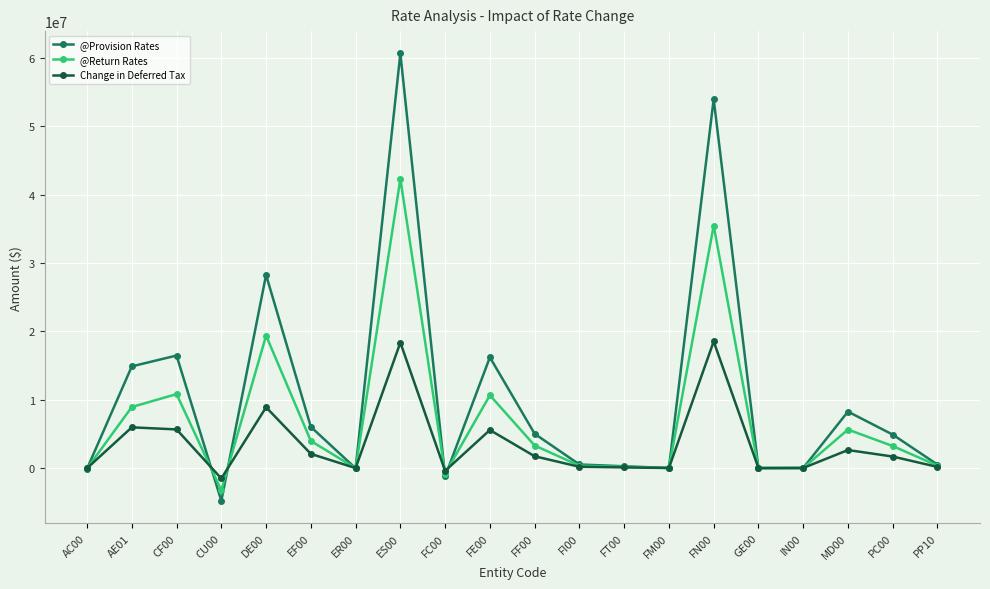

What is the sum of all @Provision Rates values?

209712088.8